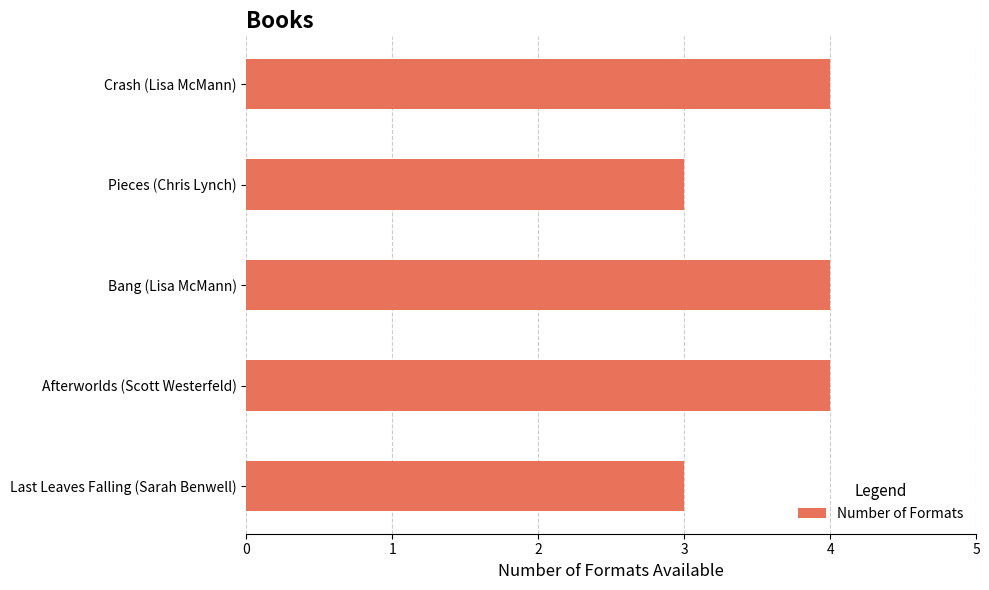

What is the average value?

4